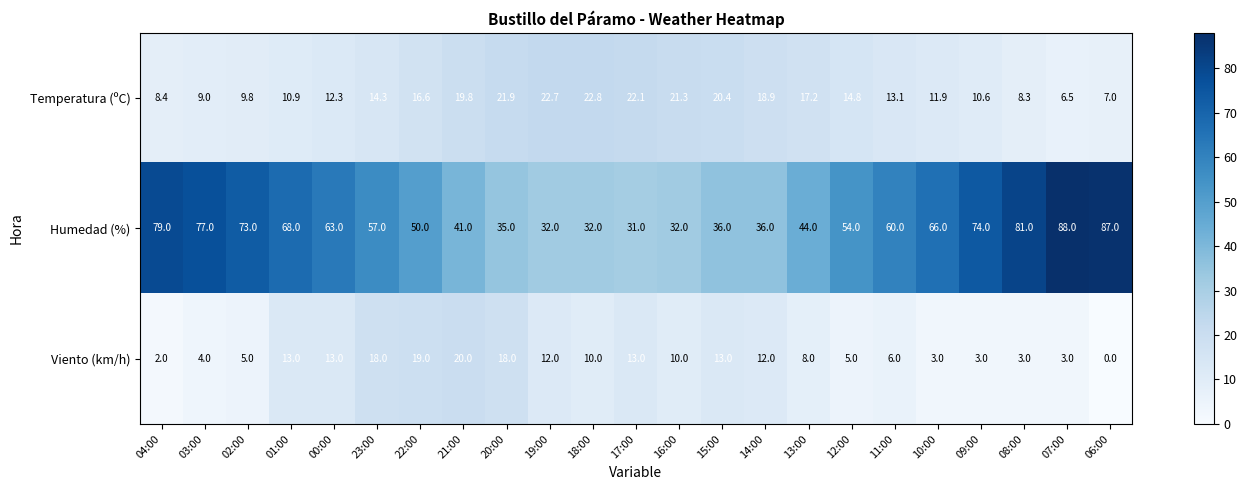

The Viento (km/h) series shows 5.0 at 12:00. True or false?

True